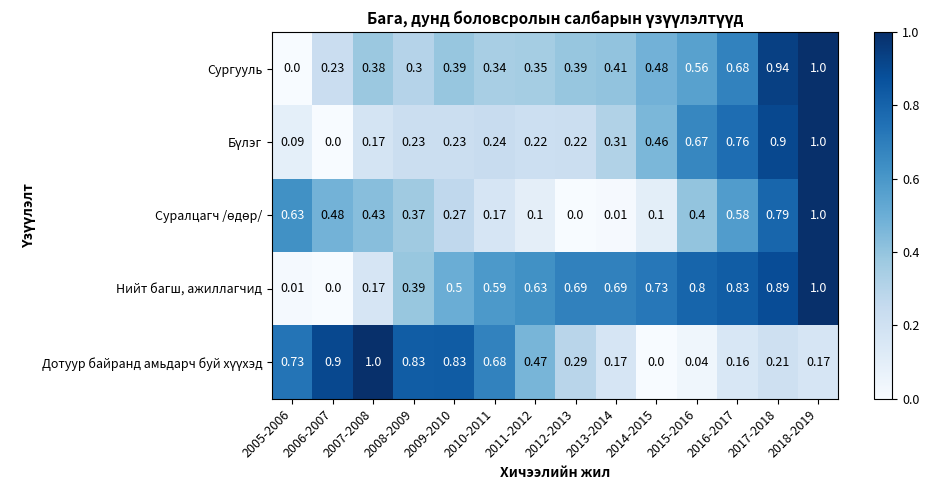

Between 2005-2006 and 2018-2019, which series saw the biggest shift?

Сургууль